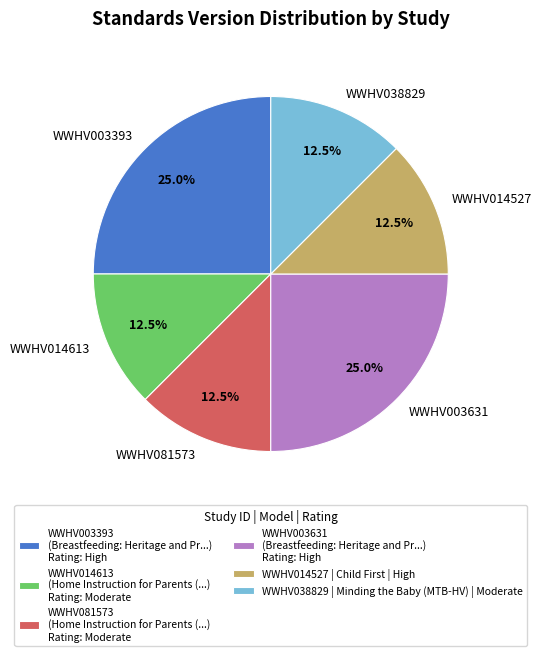

How many slices are in this pie chart?

6